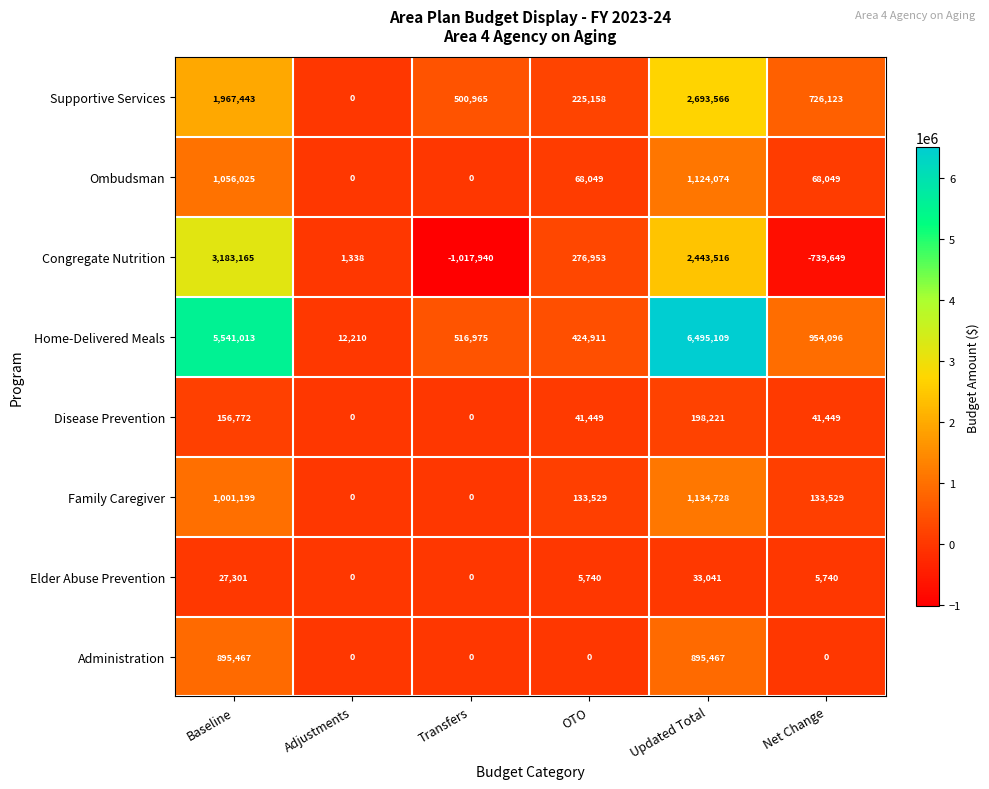

What is the difference between the maximum and second lowest values in the Supportive Services series?

2468408